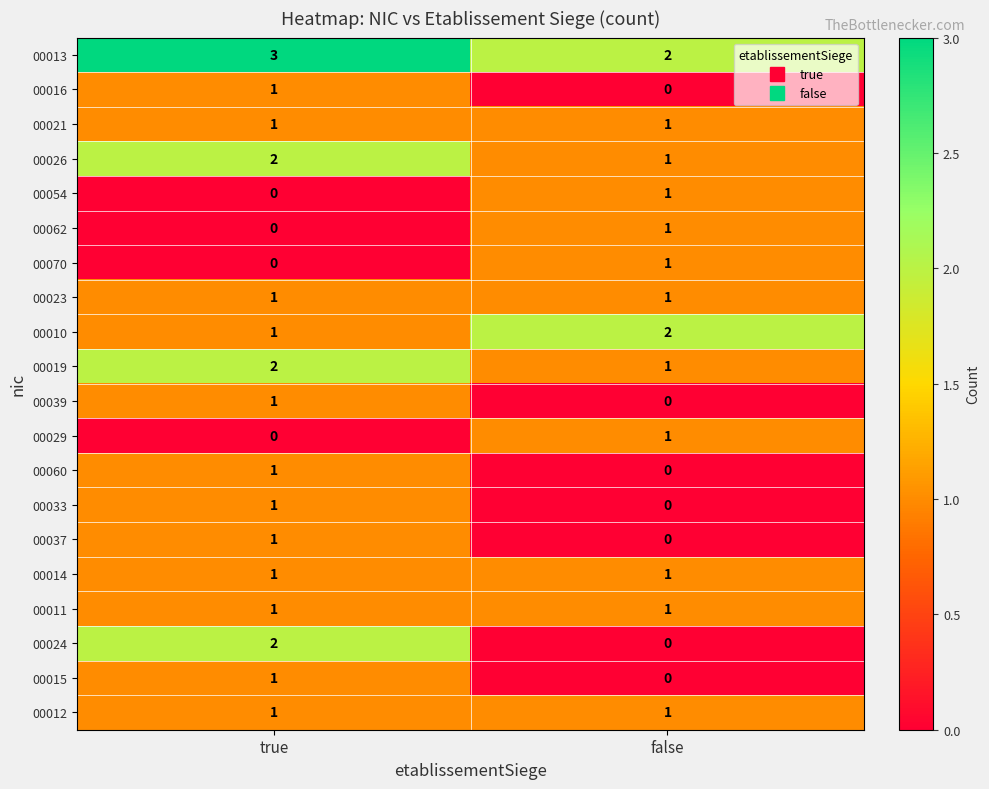

Which series changed the most between true and false?

00024